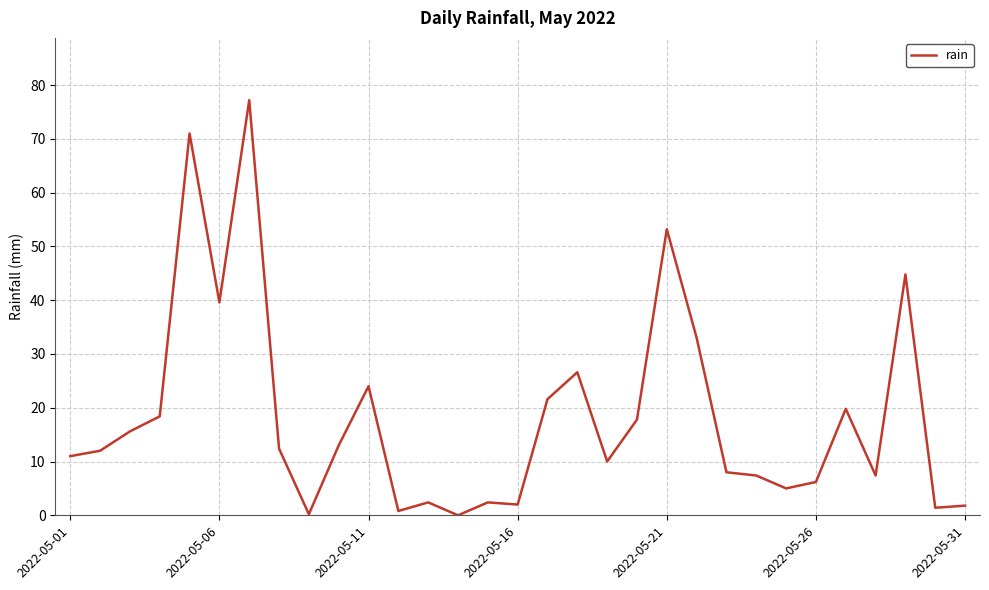

True or false: there are more than 2 points higher than both neighbors.

True